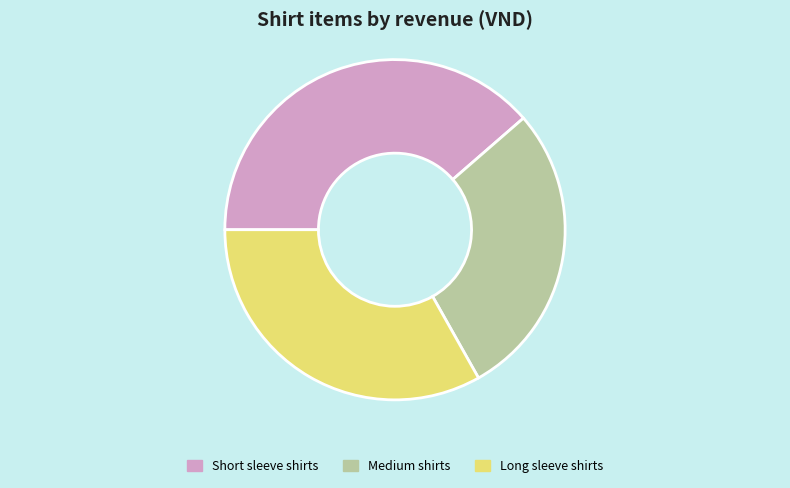

Rank the categories by value from highest to lowest.

Short sleeve shirts, Long sleeve shirts, Medium shirts